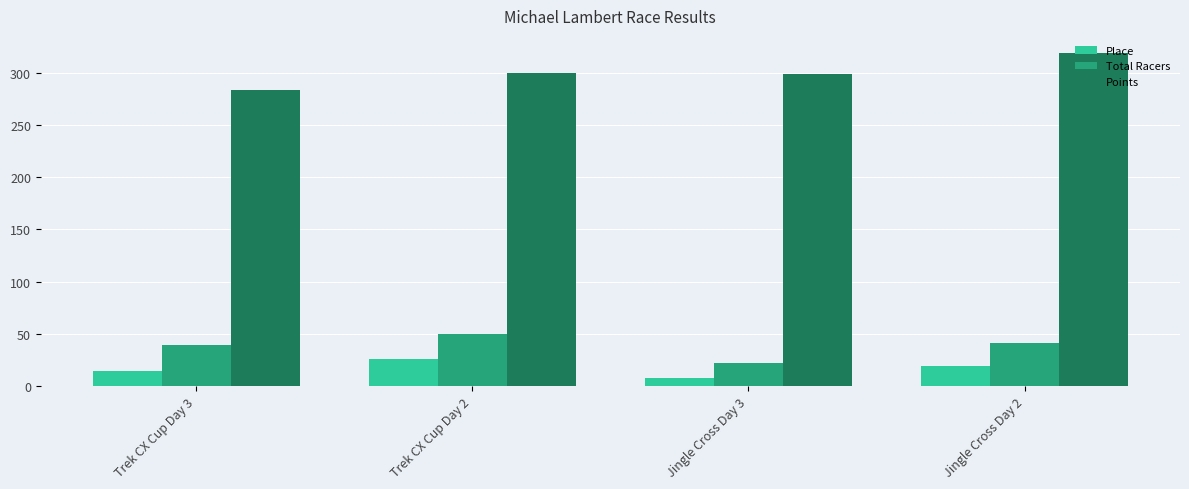

The Points series shows 573.4 at Jingle Cross Day 2. True or false?

False